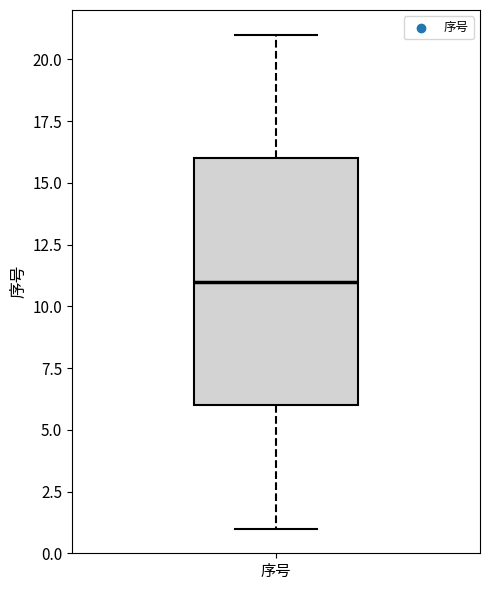

Transcribe this box plot: give where the median line is, the range the box spans, and where the two whiskers end, as read against the y-axis. The values are not printed on the chart, so give them approximately, as read against the axis.

median 11, box 6 to 16, whiskers 1 to 21